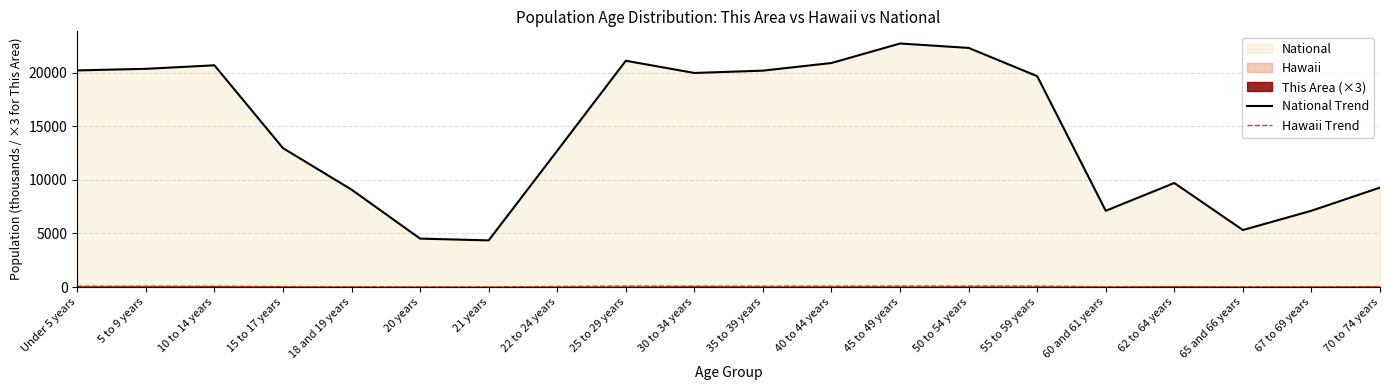

What is the maximum value for Hawaii Trend?

98.0